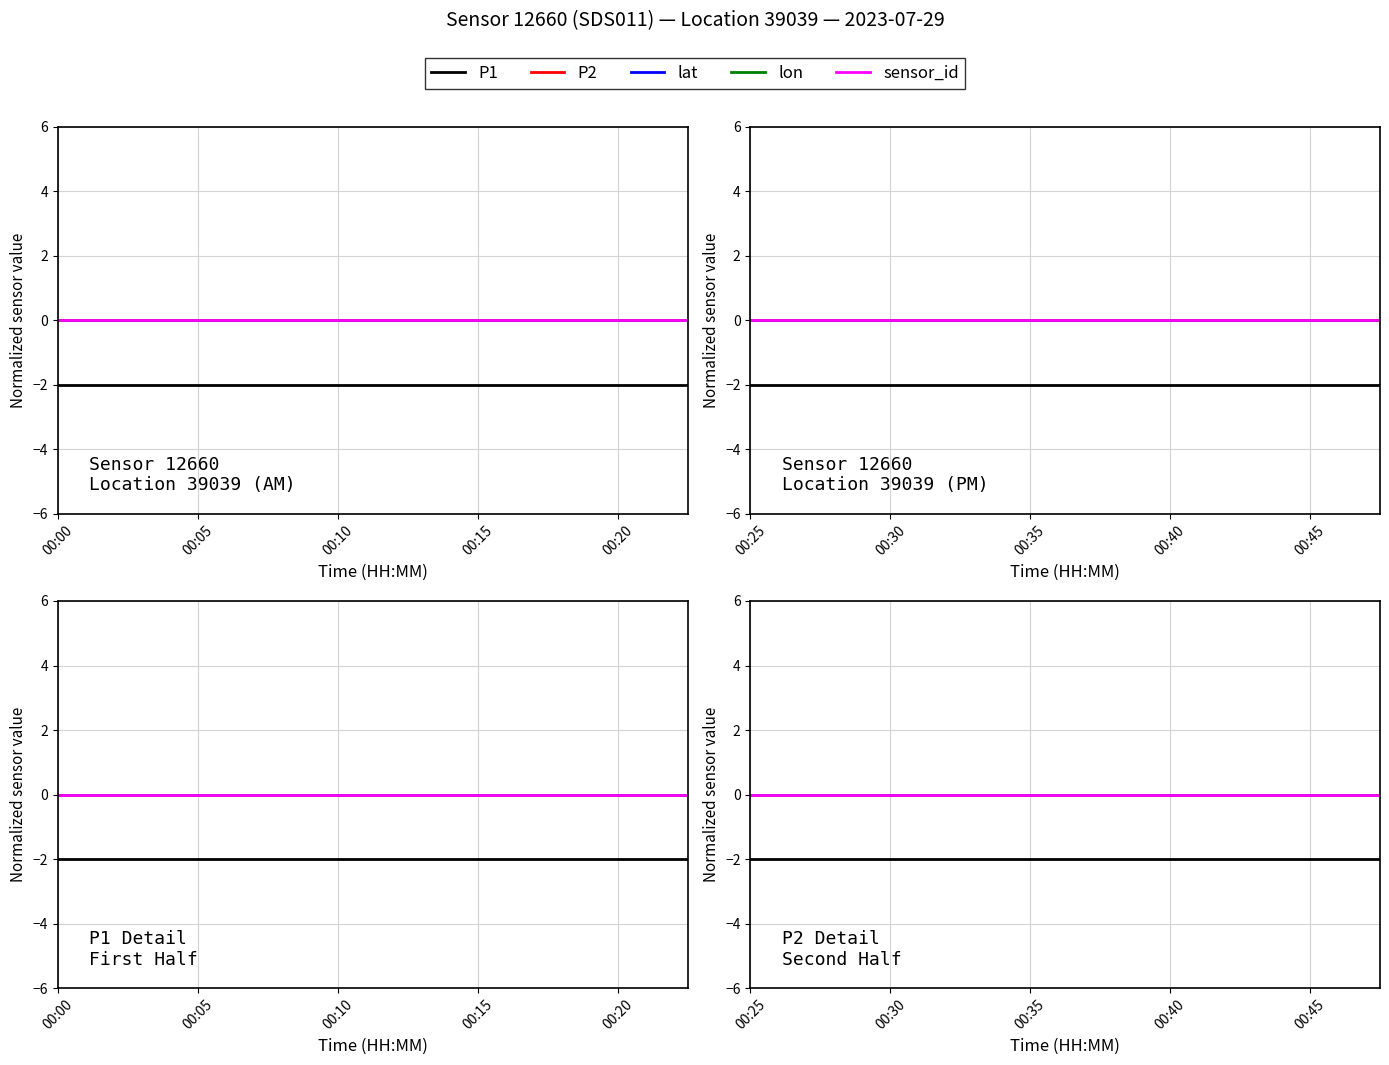

At which category is the sum across all series the highest?

00:25